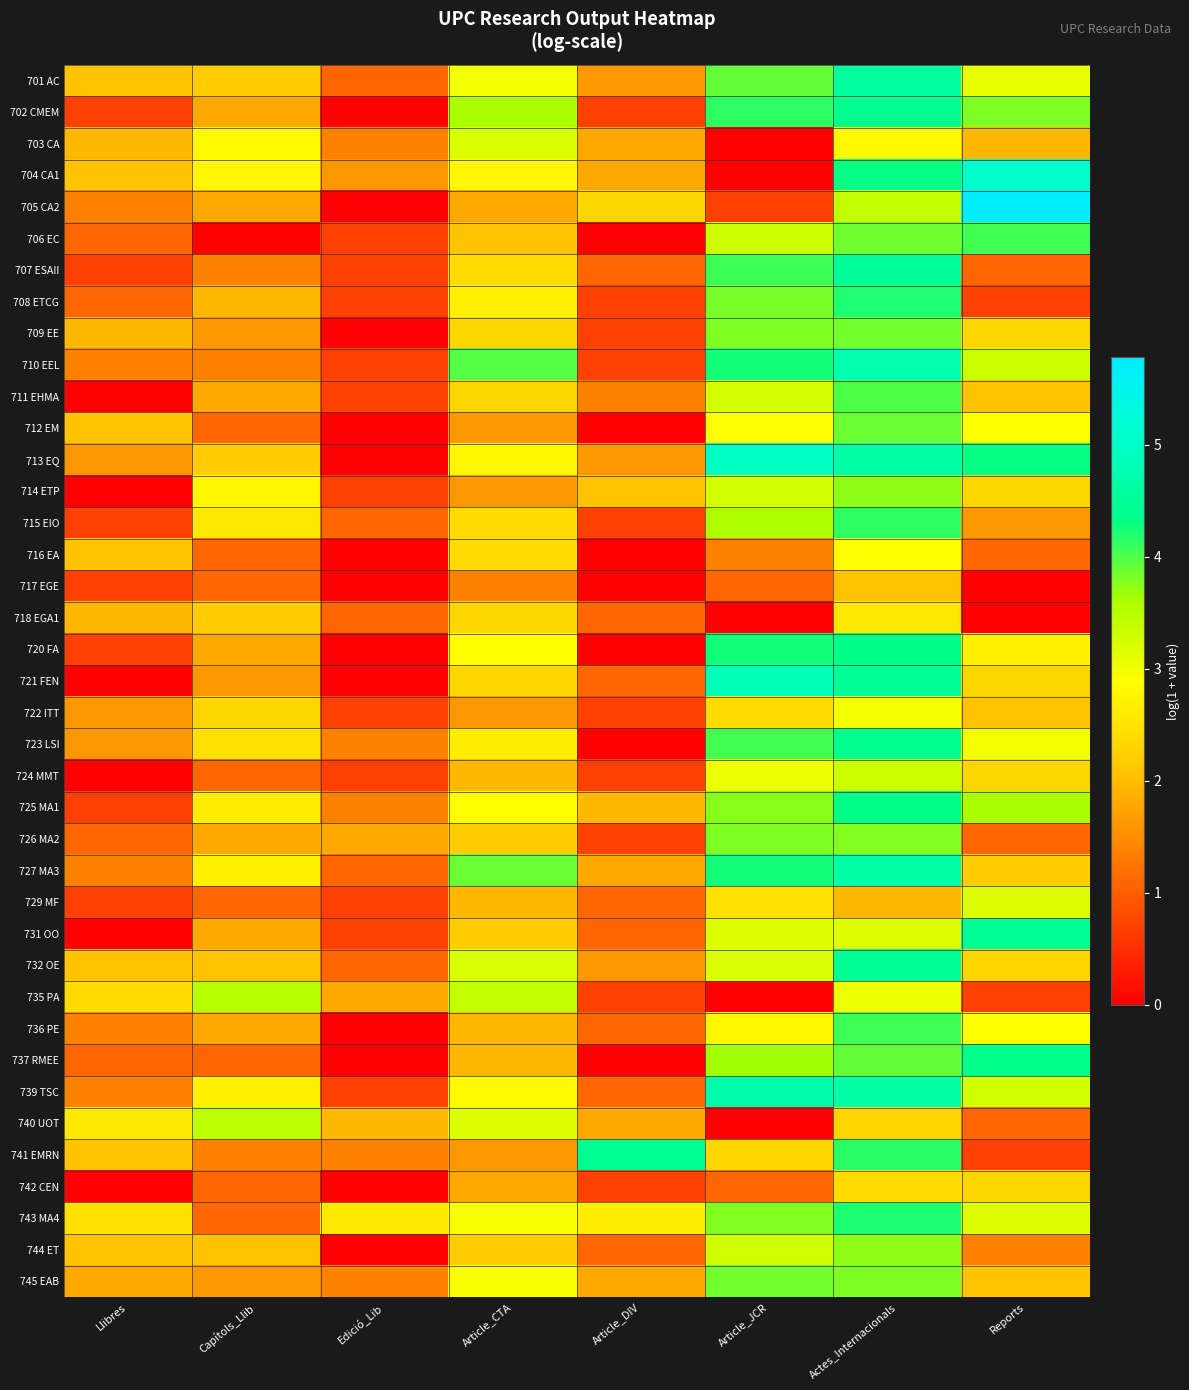

What is the difference between the highest and lowest values at Actes_Internacionals?

2.8